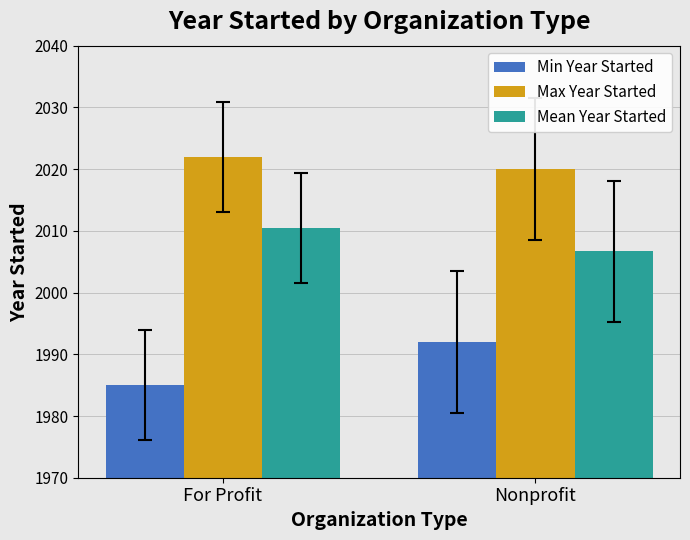

Which category has the lowest value in the Mean Year Started series?

Nonprofit